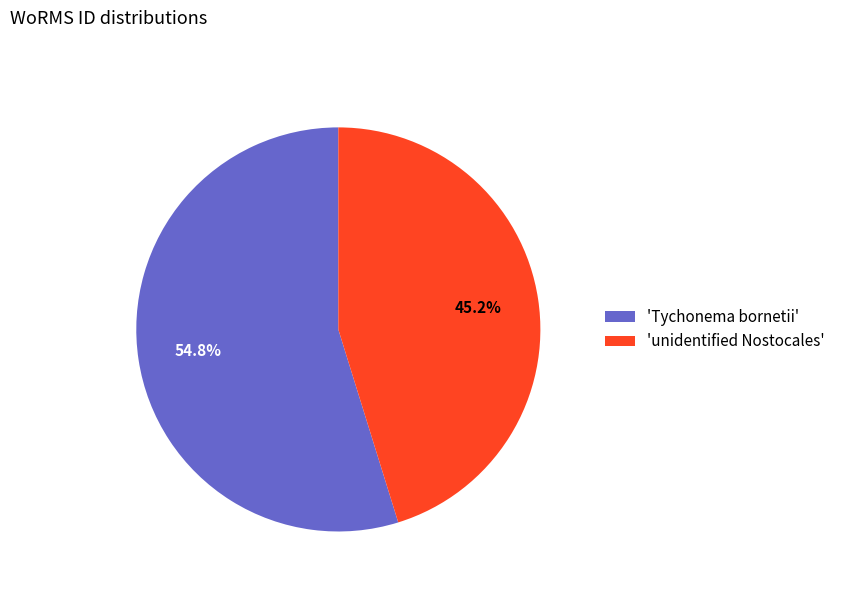

Approximately how many times larger is the value at 'unidentified Nostocales' compared to 'Tychonema bornetii'?

0.8